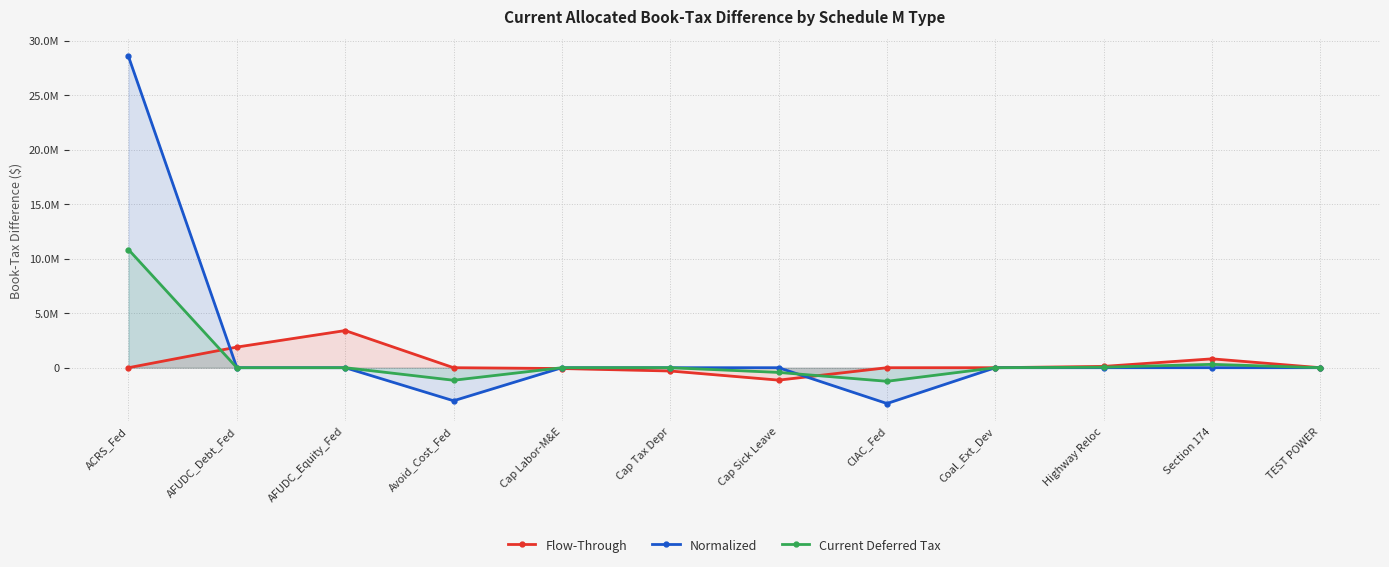

Which series changed the most between ACRS_Fed and AFUDC_Debt_Fed?

Normalized